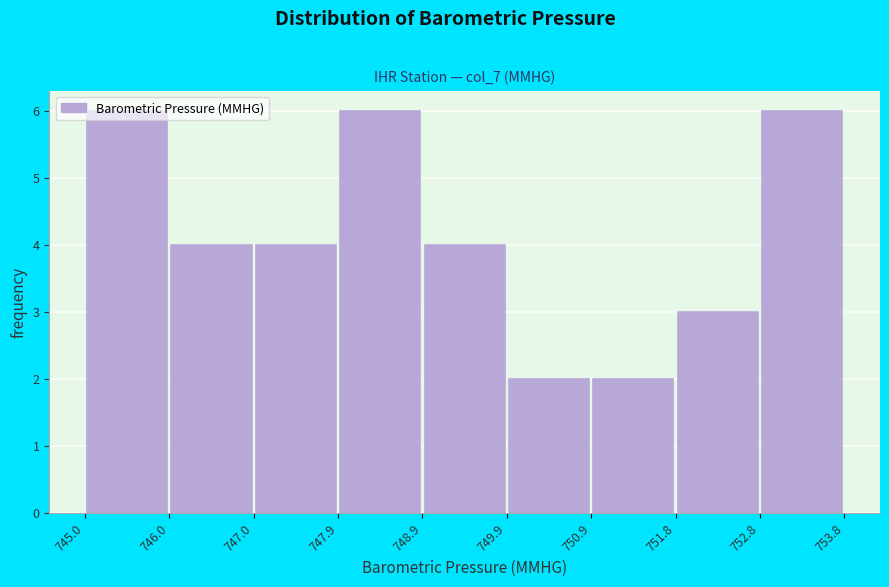

Reading left to right, list every bar in this chart as the range it spans on the x-axis followed by its height. The values are not printed on the chart, so give them approximately, as read against the axis.

745.0 to 746.0: 6
746.0 to 747.0: 4
747.0 to 747.9: 4
747.9 to 748.9: 6
748.9 to 749.9: 4
749.9 to 750.9: 2
750.9 to 751.8: 2
751.8 to 752.8: 3
752.8 to 753.8: 6